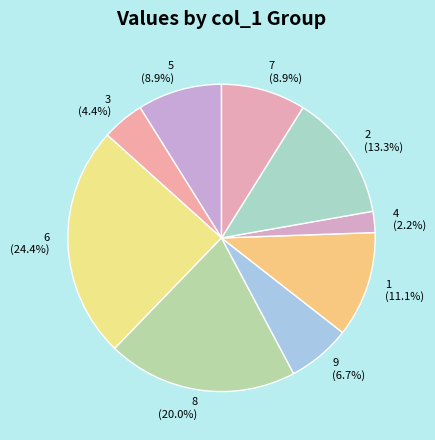

To the nearest percent, what is the combined percentage of 9 and 8?

27%